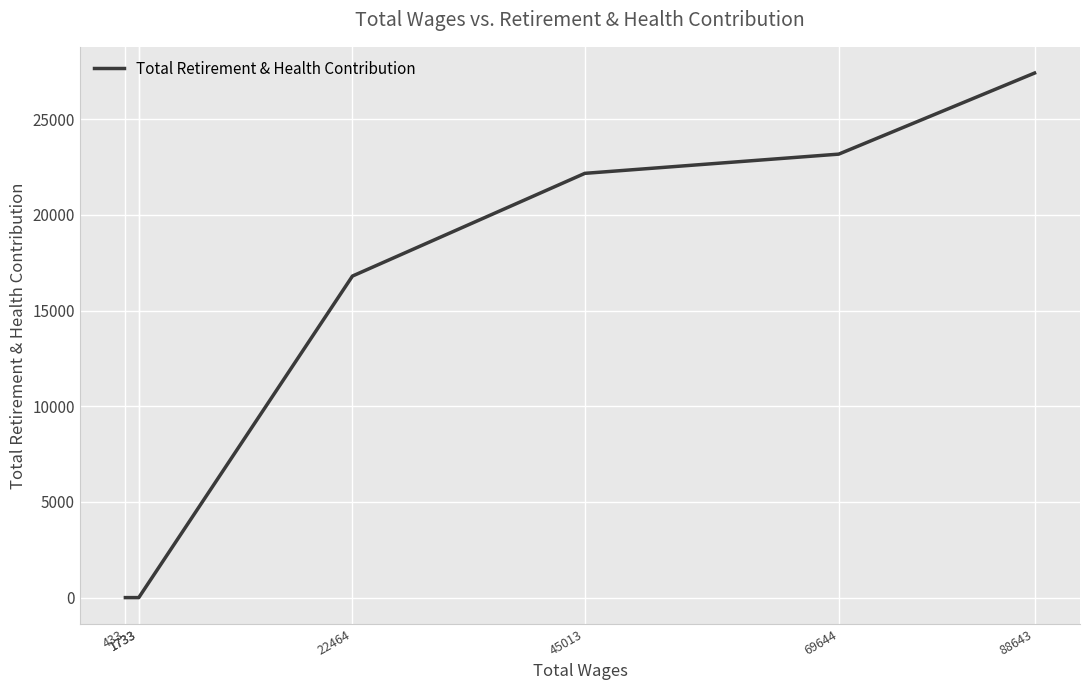

What is the sum of the values at 45013 and 88643?

49574